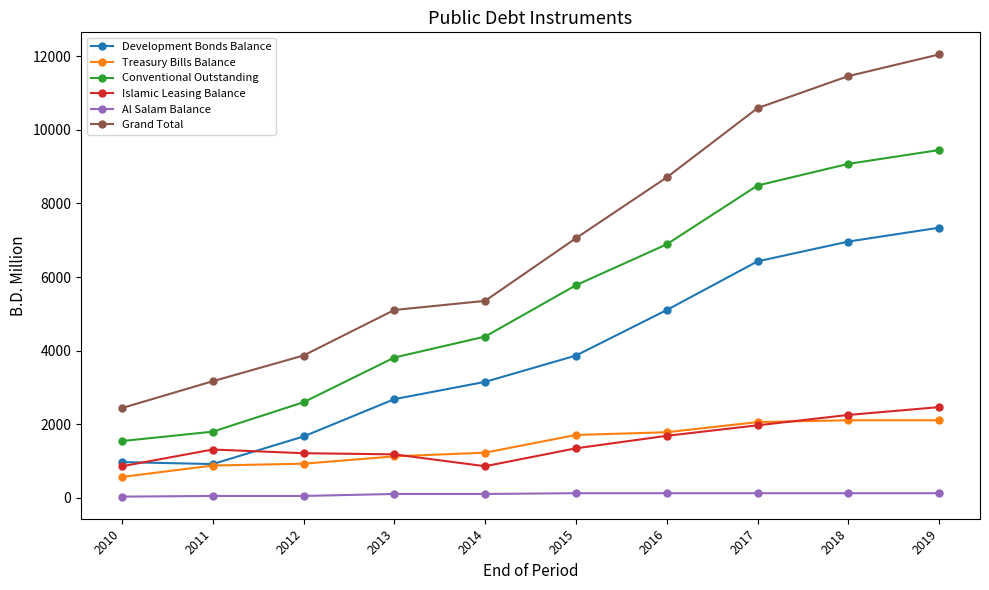

True or false: Conventional Outstanding has more than 2 interior local peaks.

False